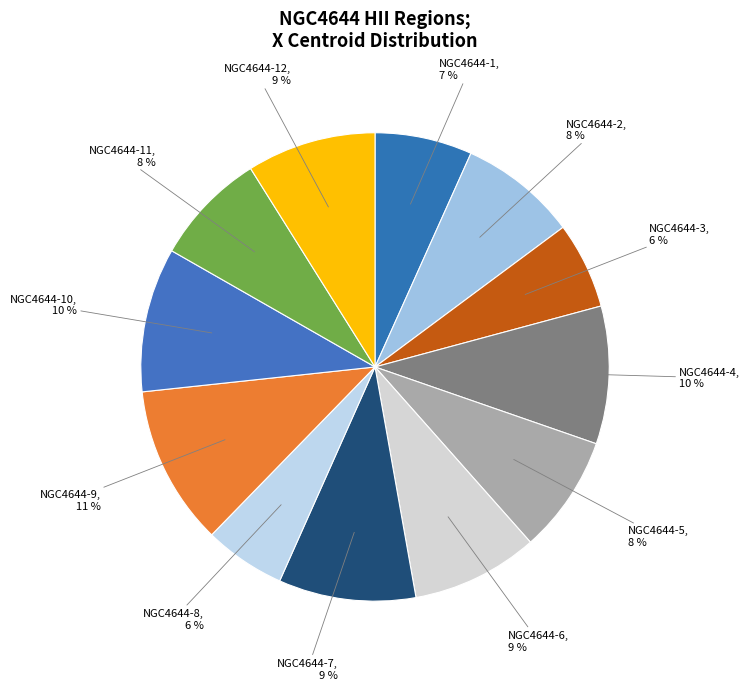

What percentage is the NGC4644-5 slice, to the nearest percent?

8%